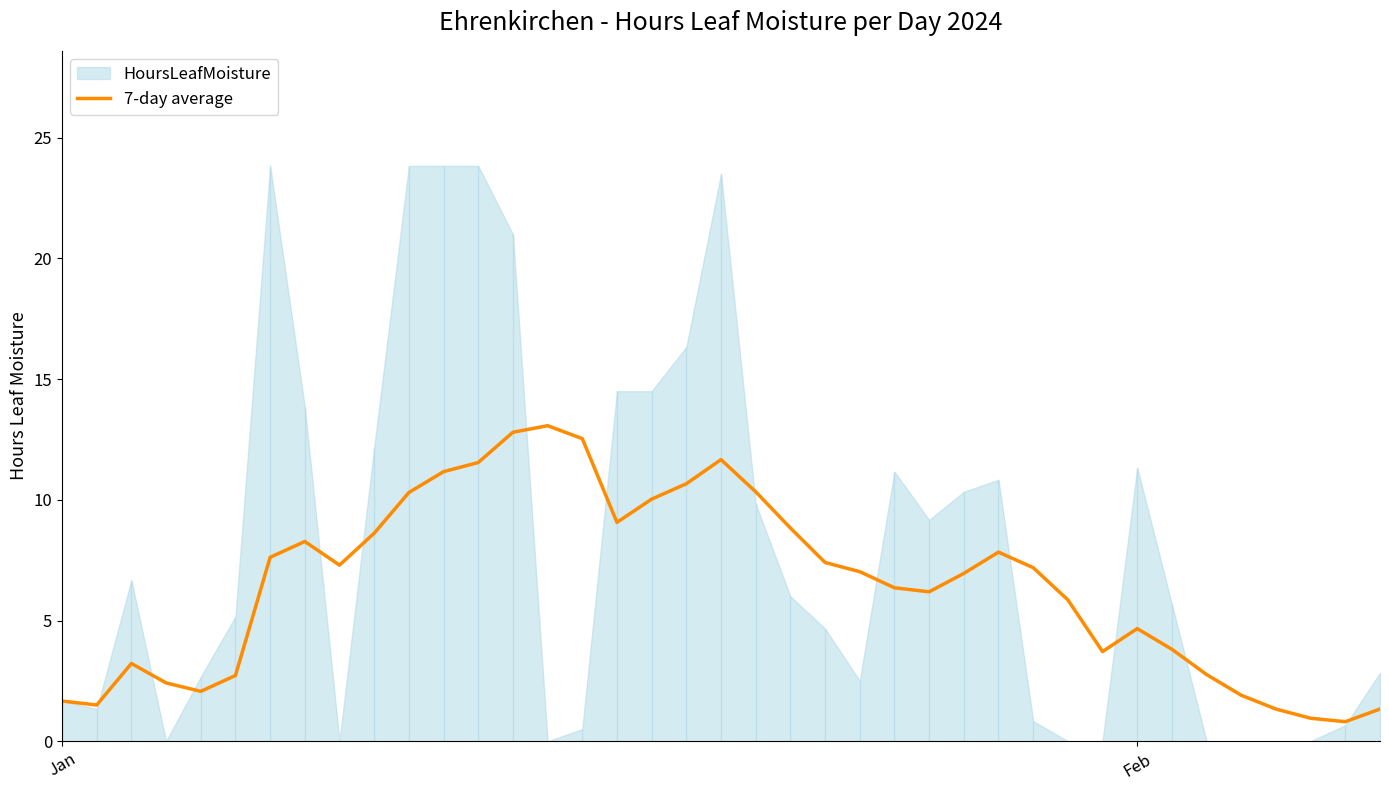

What is the lowest value of the 7-day average series?

0.8